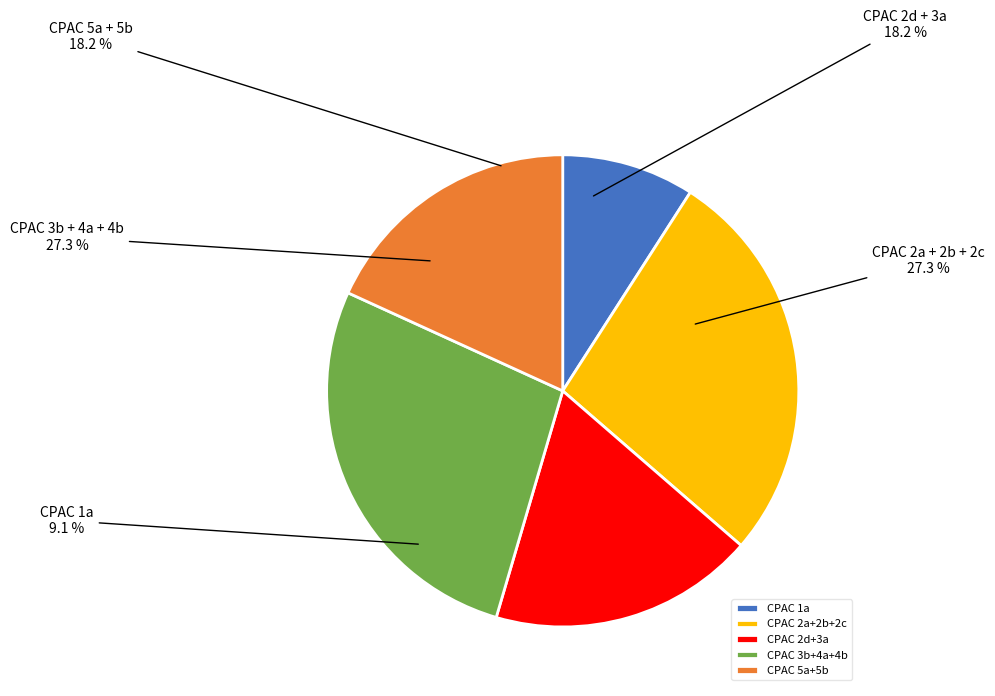

Which category has the smallest portion of the pie?

CPAC 1a